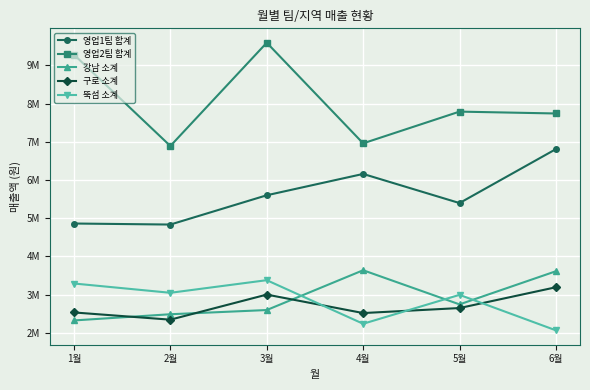

What is the highest value of the 강남 소계 series?

3639000